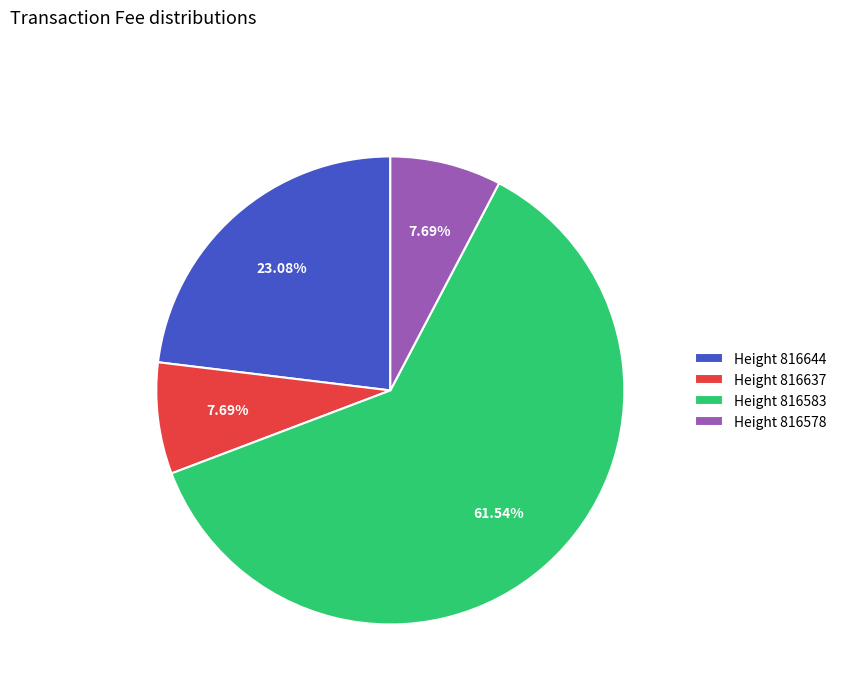

What is the majority slice?

Height 816583